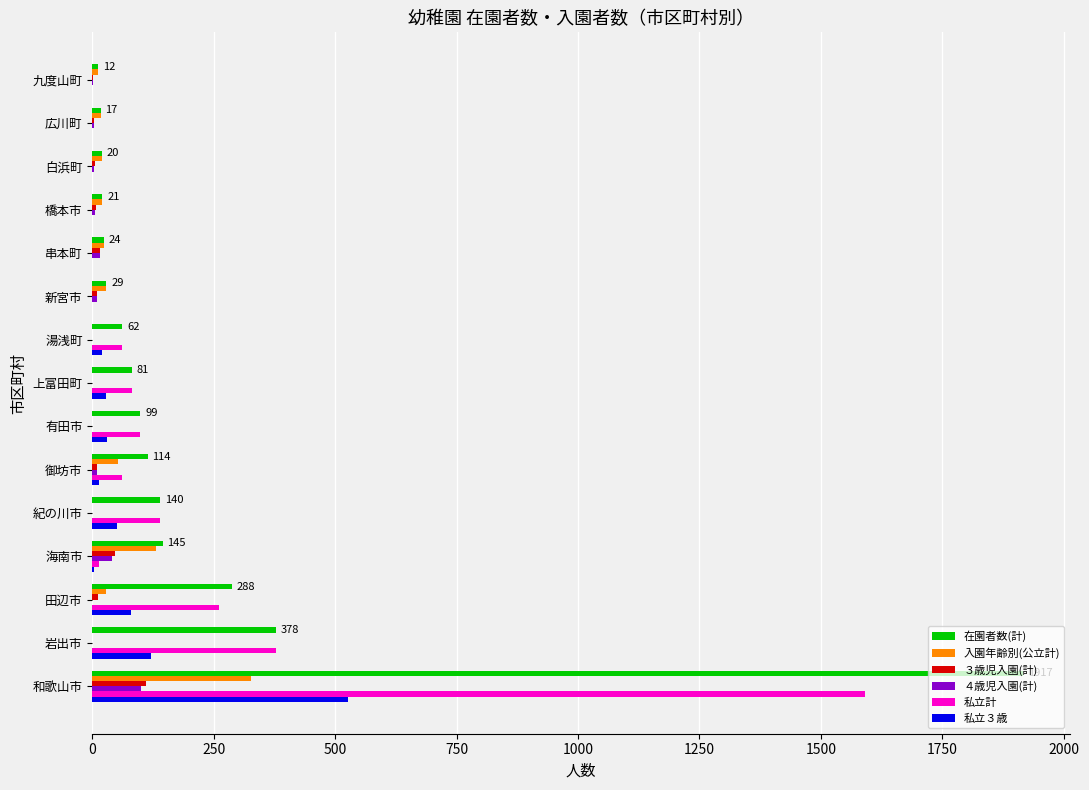

Between 和歌山市 and 広川町, which series saw the biggest shift?

在園者数(計)